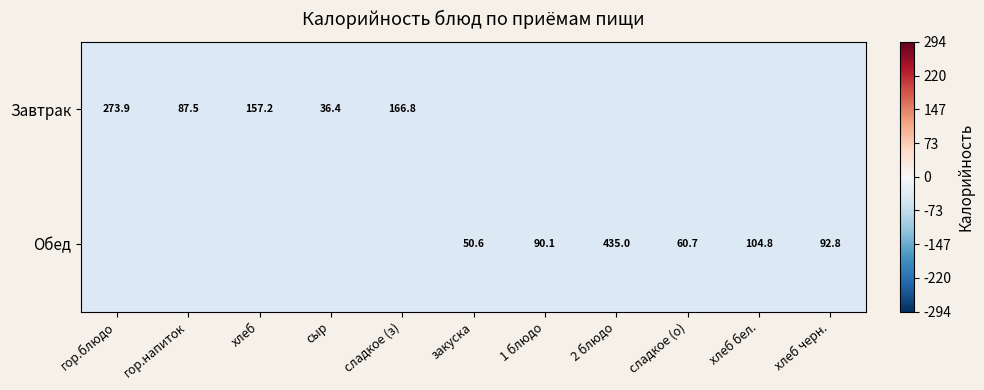

Is the value of Завтрак at хлеб черн. greater than the value of Обед at 2 блюдо?

No